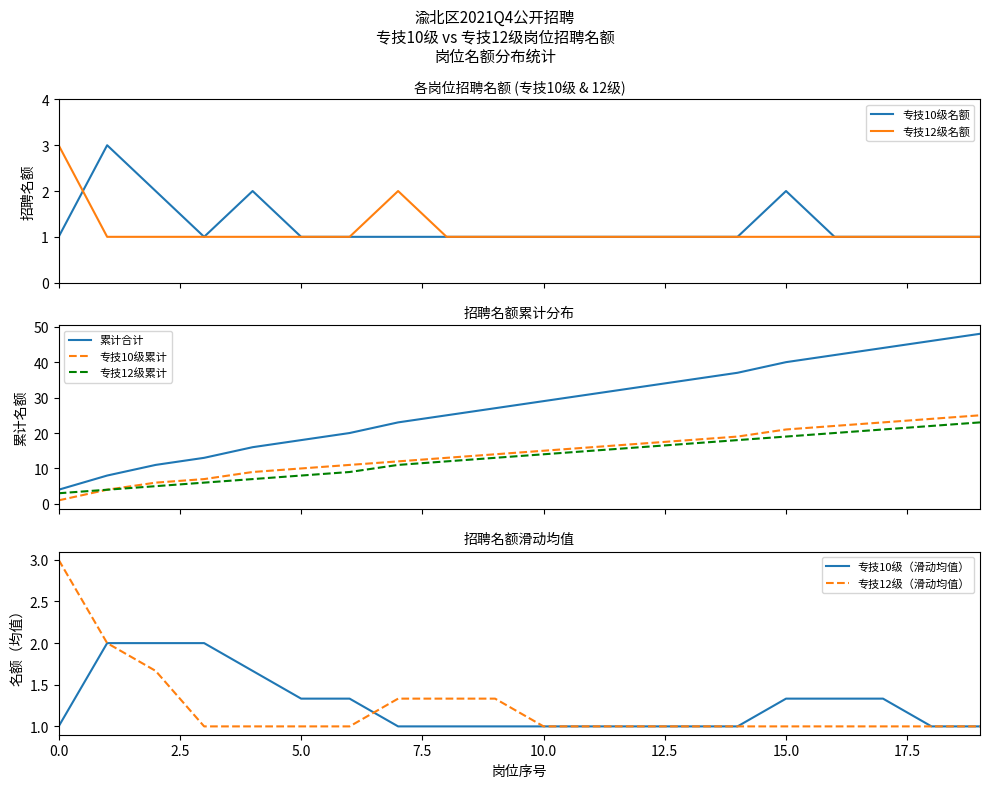

What is the highest value of the 专技10级名额 series?

3